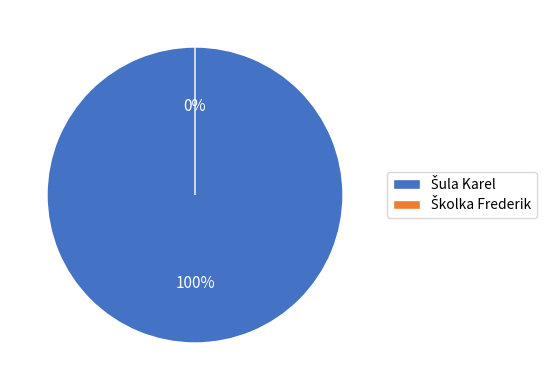

Which category has the smallest portion of the pie?

Školka Frederik